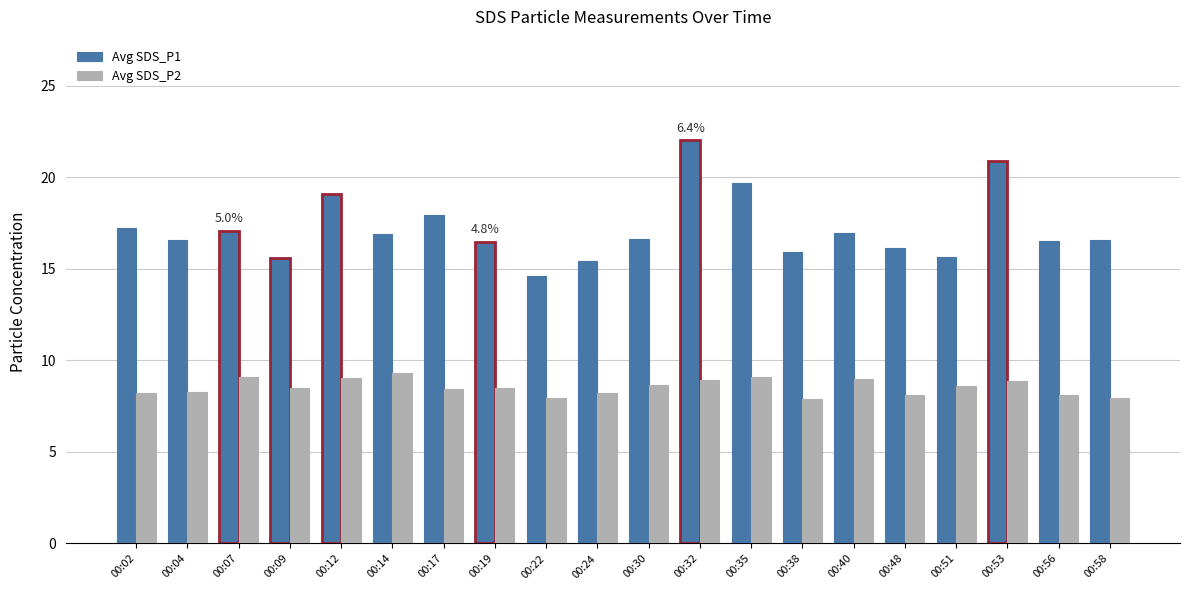

List the series in order of their peak value, lowest first.

Avg SDS_P2, Avg SDS_P1